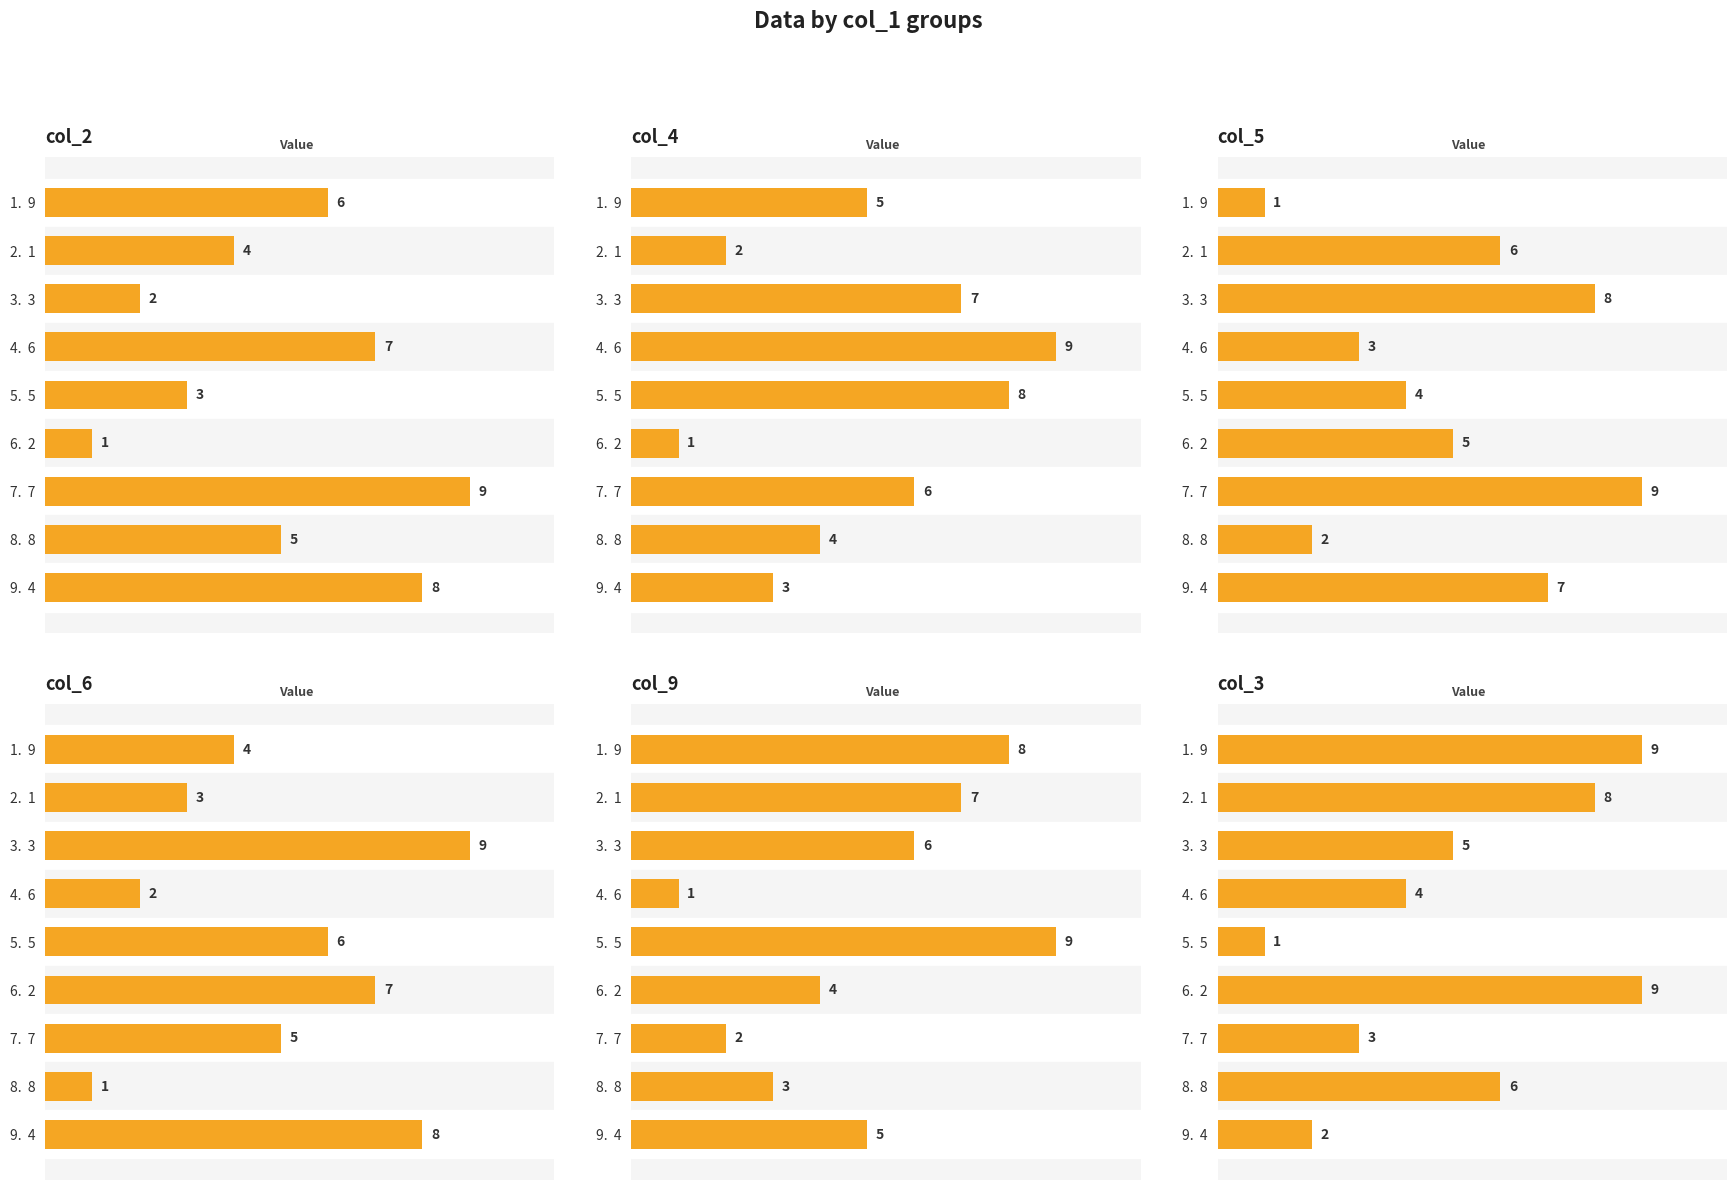

Is it true that col_6 equals 5 at 3. 3?

False